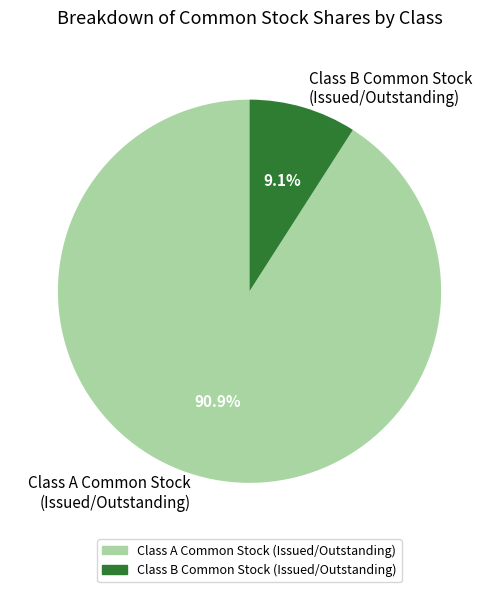

Which slice is the smallest?

Class B Common Stock (Issued/Outstanding)